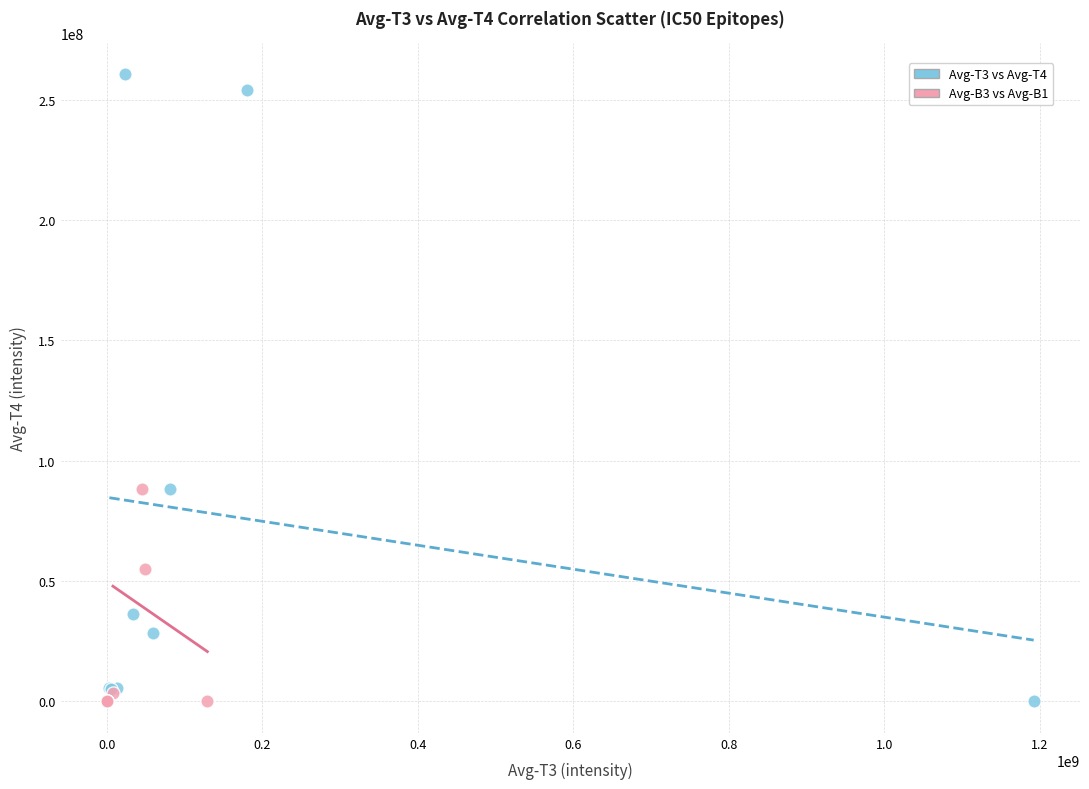

Which series has the largest Y range (max minus min)?

Avg-T3 vs Avg-T4